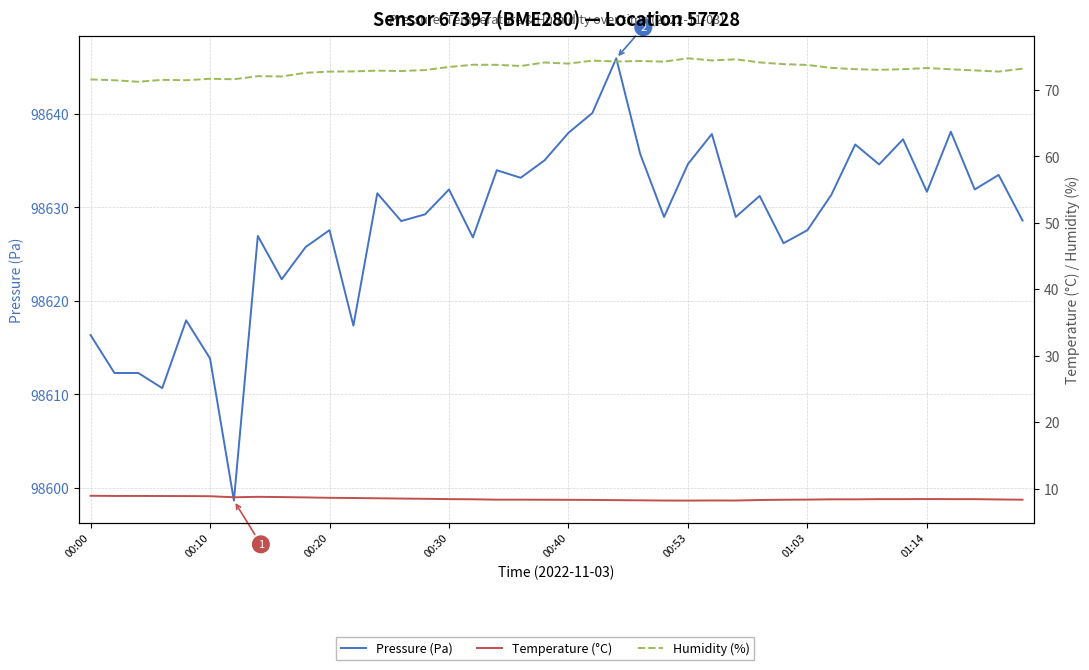

What is the difference between the second highest and second lowest values in the Temperature (°C) series?

0.7